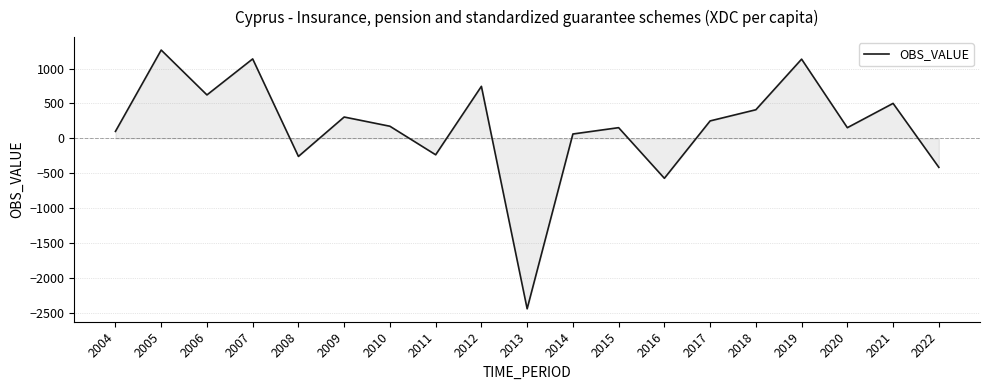

True or false: the data shows 100.2 at 2004.

True